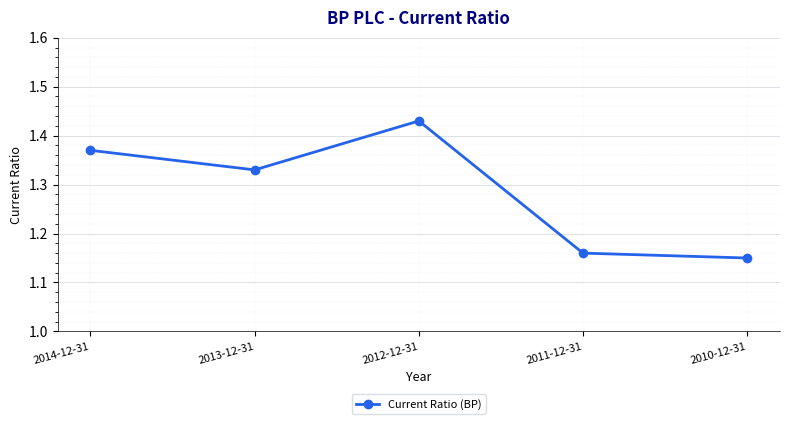

True or false: the data shows 2.1 at 2014-12-31.

False